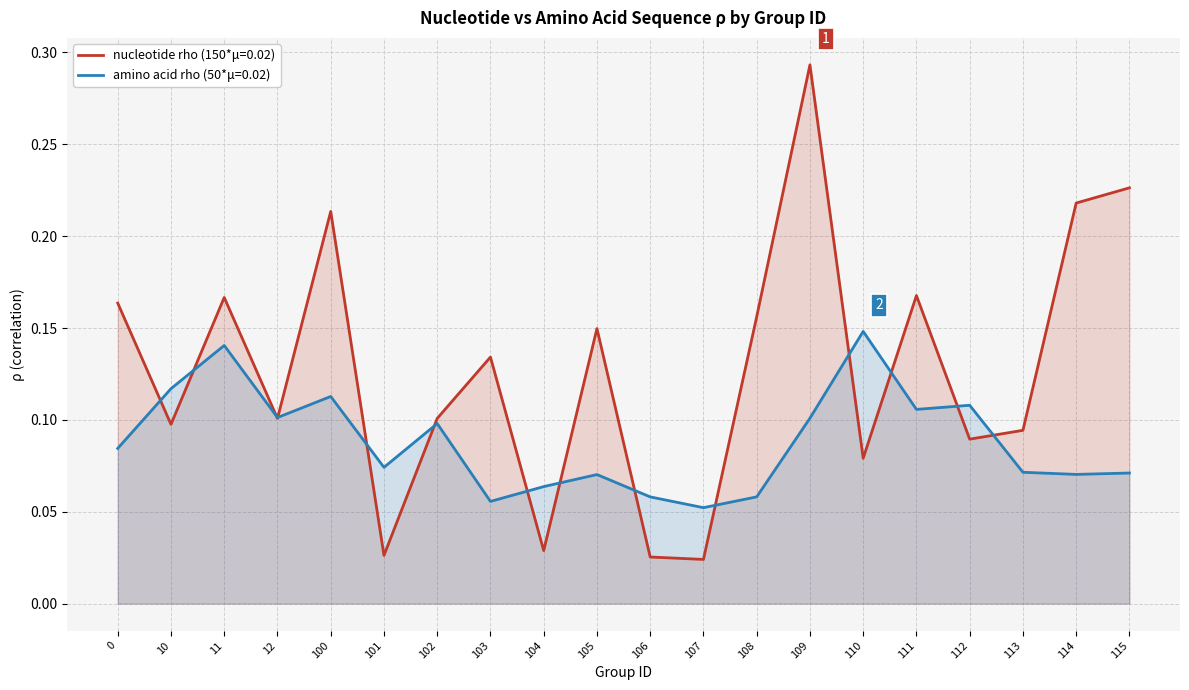

What value does the amino acid rho series have at 10?

0.1